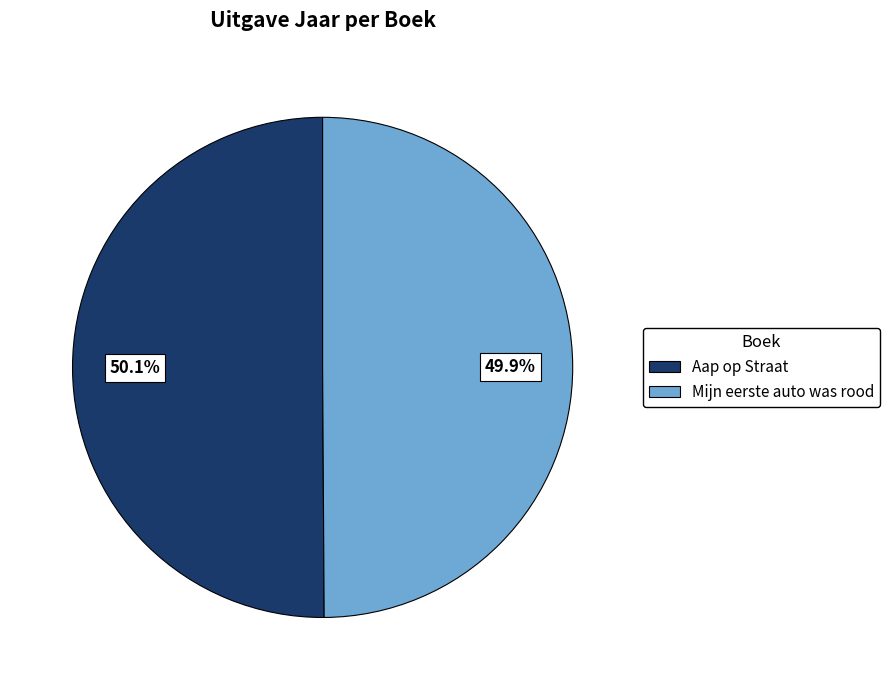

The Aap op Straat slice represents 50% of the pie. True or false?

True